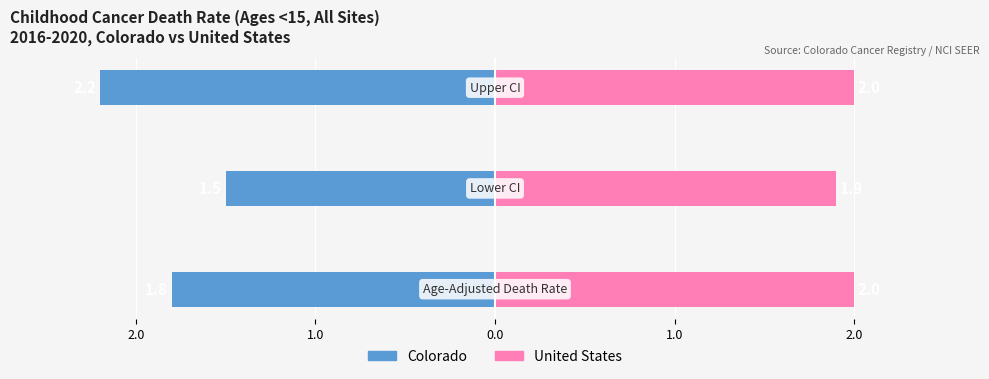

Are the bars horizontal?

Yes